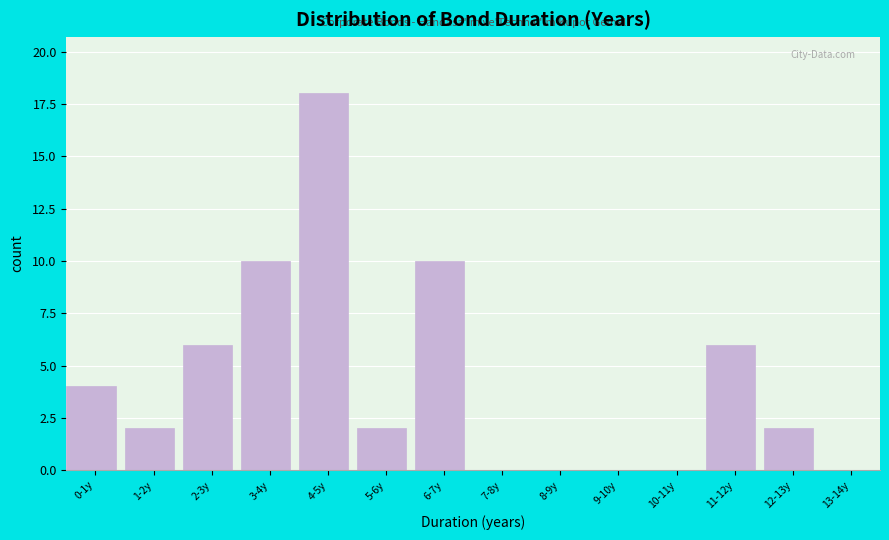

Reading left to right, what are all the values shown in this chart?

0-1y=4	1-2y=2	2-3y=6	3-4y=10	4-5y=18	5-6y=2	6-7y=10	7-8y=0	8-9y=0	9-10y=0	10-11y=0	11-12y=6	12-13y=2	13-14y=0